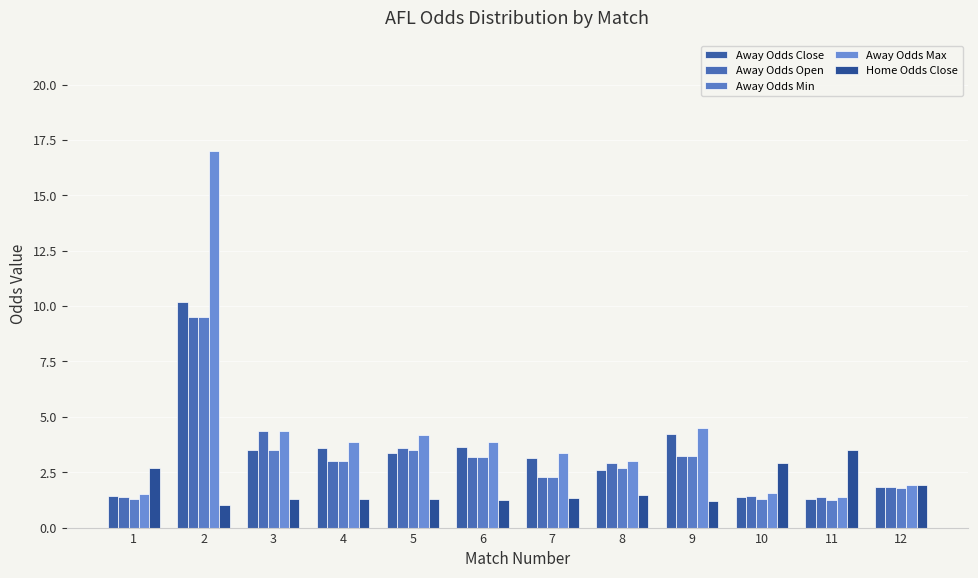

Reading left to right, extract all data points from this chart.

Away Odds Close: 1.4	10.2	3.5	3.6	3.4	3.7	3.1	2.6	4.2	1.4	1.3	1.8
Away Odds Open: 1.4	9.5	4.3	3.0	3.6	3.2	2.3	2.9	3.2	1.4	1.4	1.8
Away Odds Min: 1.3	9.5	3.5	3.0	3.5	3.2	2.3	2.7	3.2	1.3	1.2	1.8
Away Odds Max: 1.5	17.0	4.3	3.9	4.2	3.9	3.4	3.0	4.5	1.5	1.4	1.9
Home Odds Close: 2.7	1.0	1.3	1.3	1.3	1.3	1.3	1.5	1.2	2.9	3.5	1.9